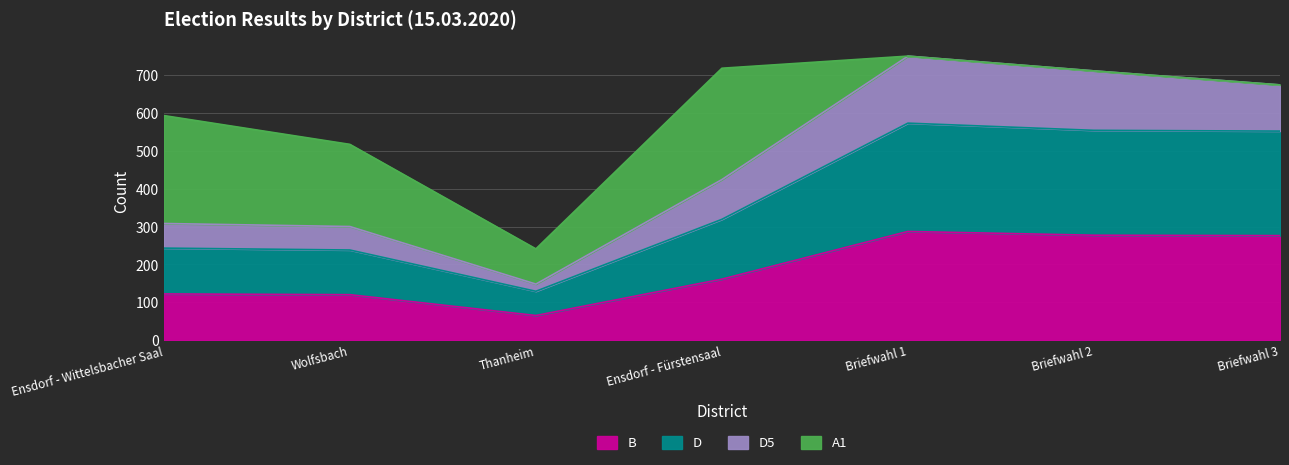

What is the total value across all series at Ensdorf - Fürstensaal?

718